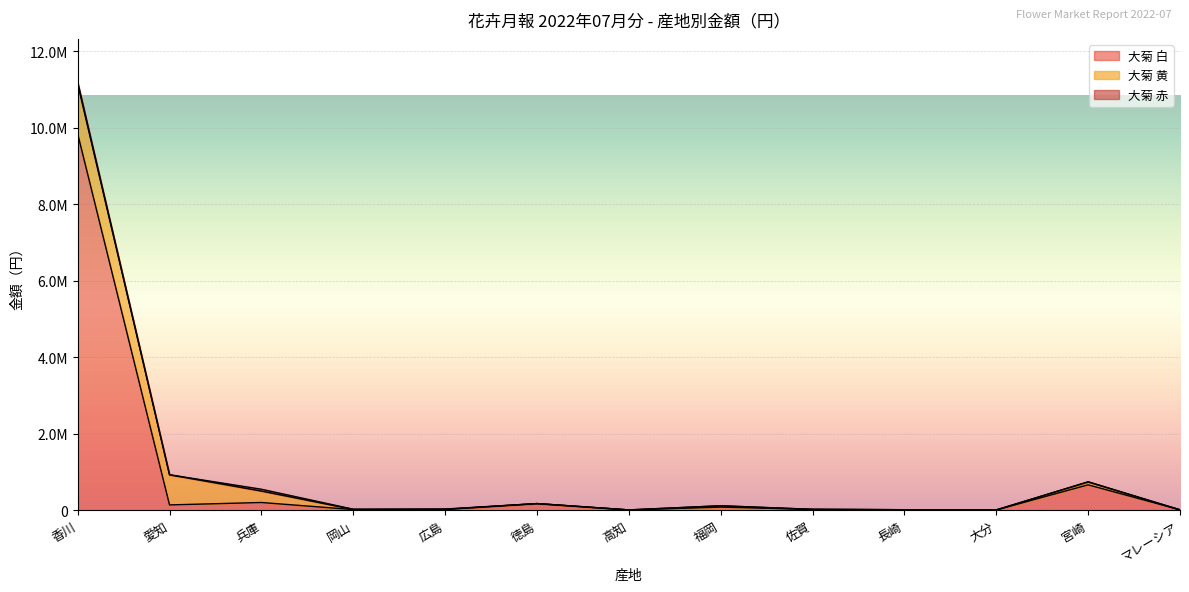

Between 大分 and 佐賀, which is larger?

佐賀